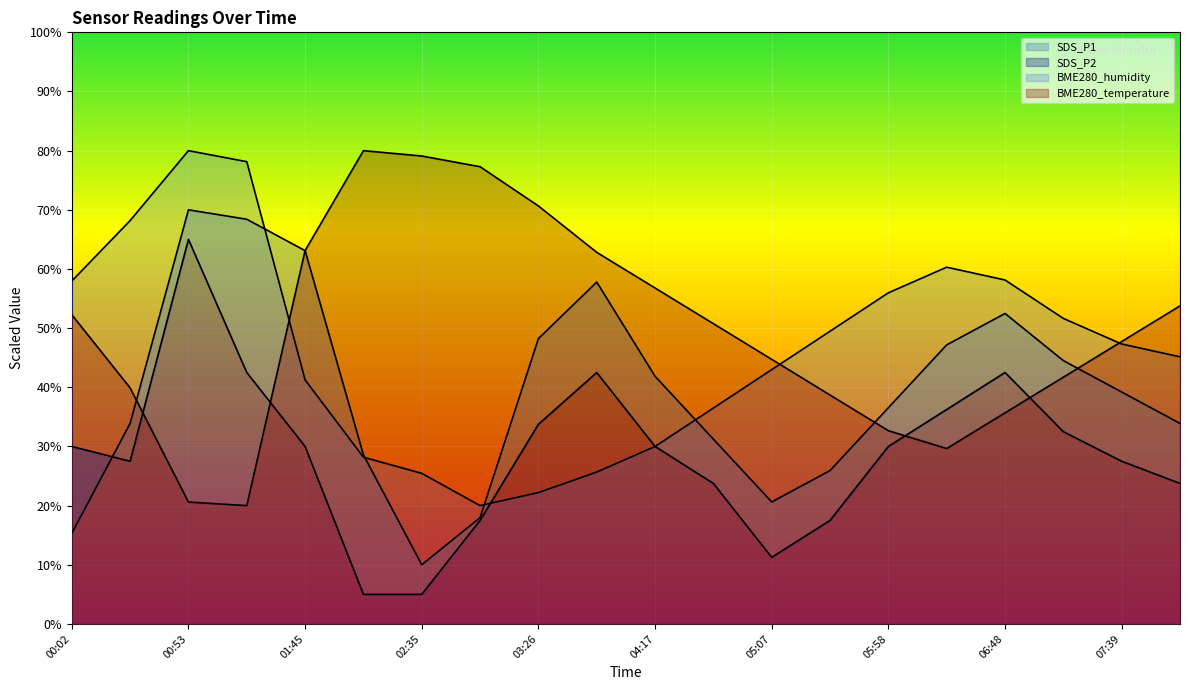

What is the total value across all series at 02:10?

141.8